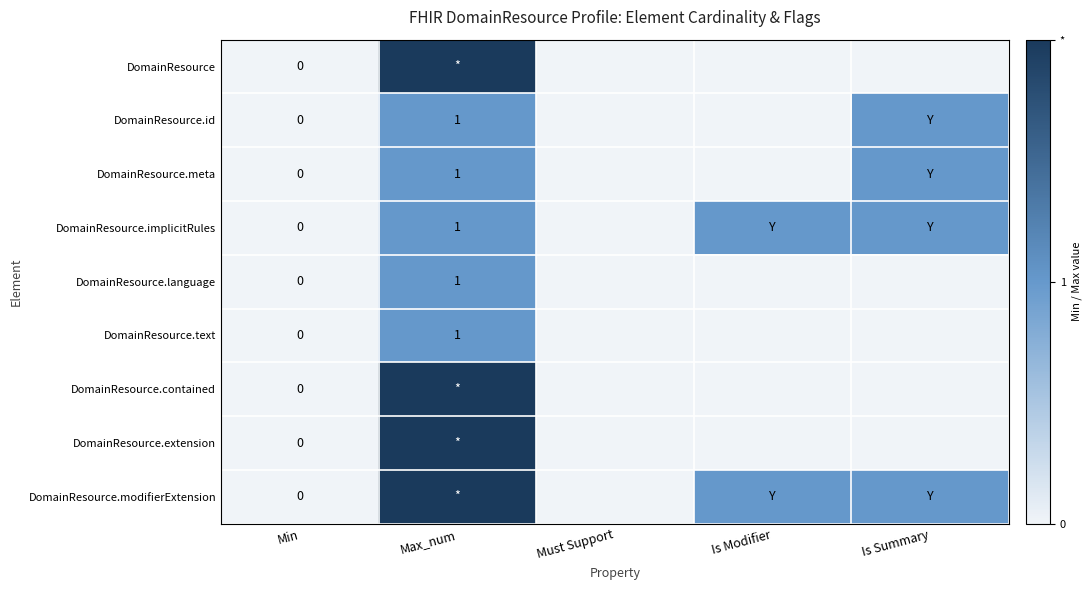

True or false: DomainResource.meta has a value of 1 at Max_num.

True